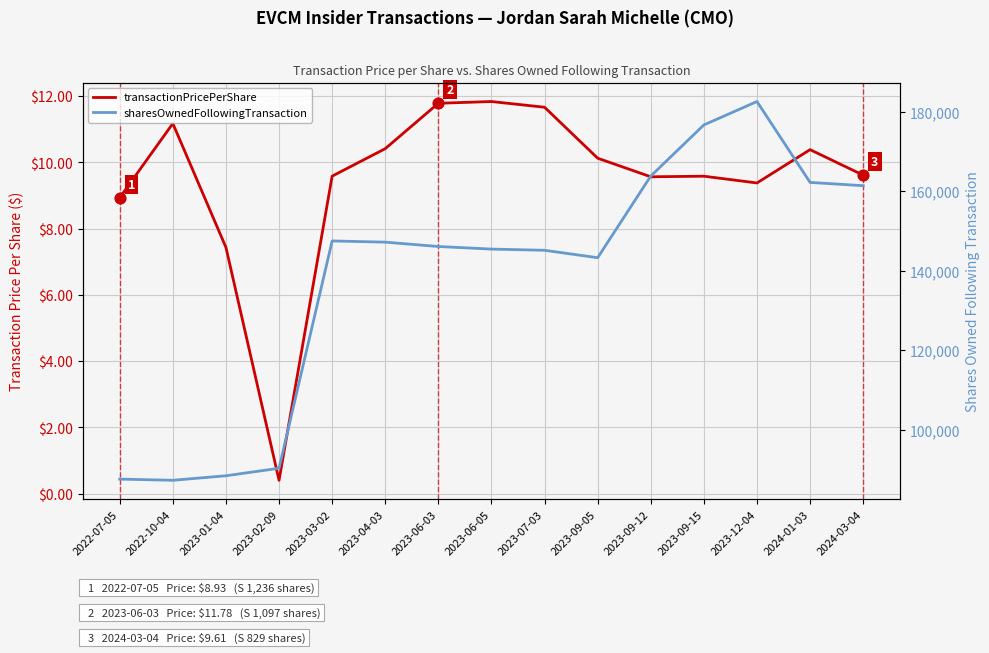

Which series has the widest spread of Y values?

sharesOwnedFollowingTransaction